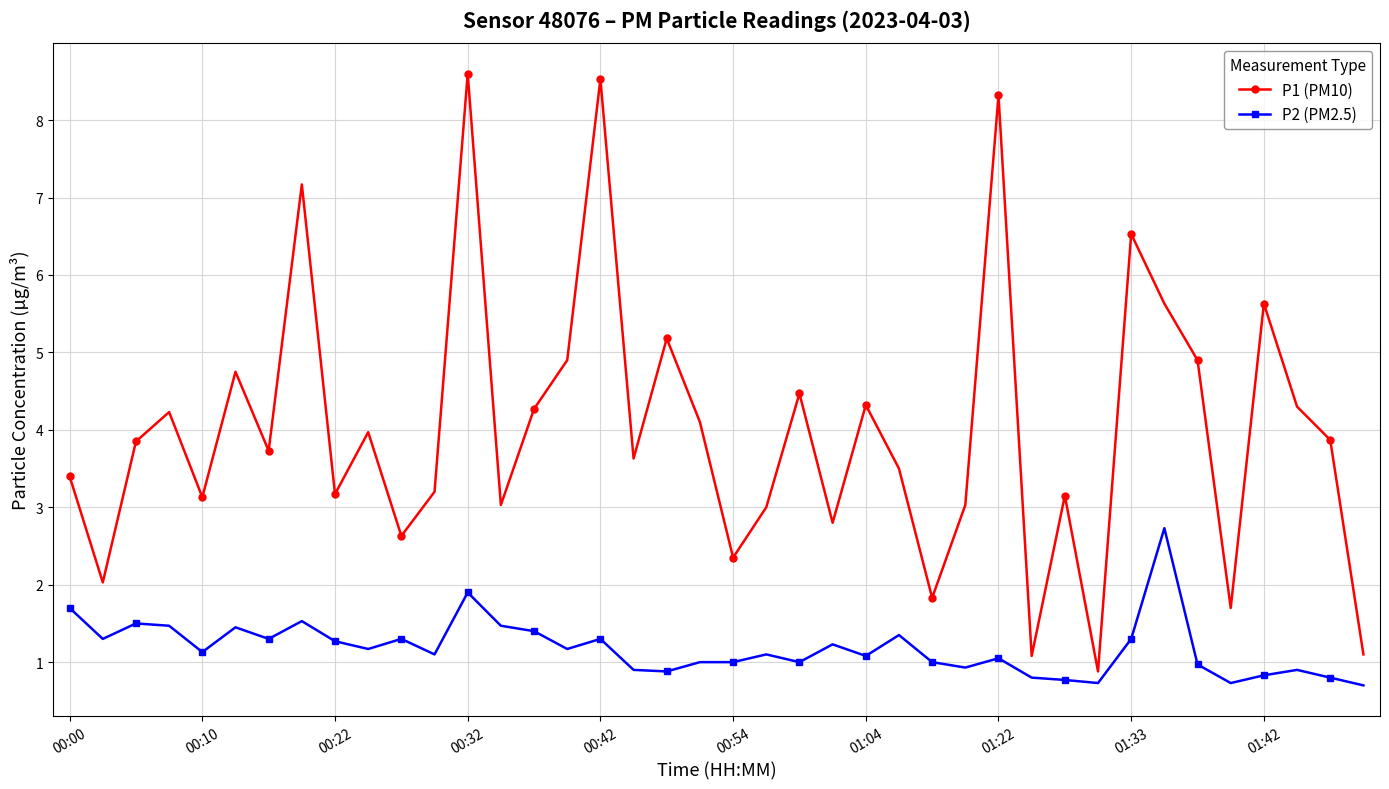

Which series has the widest spread of values?

P1 (PM10)